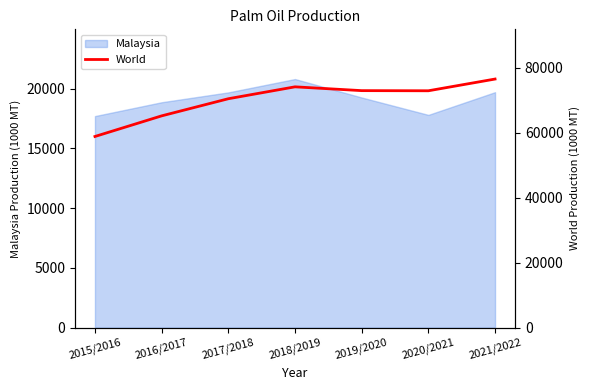

The Malaysia series shows 30356 at 2020/2021. True or false?

False